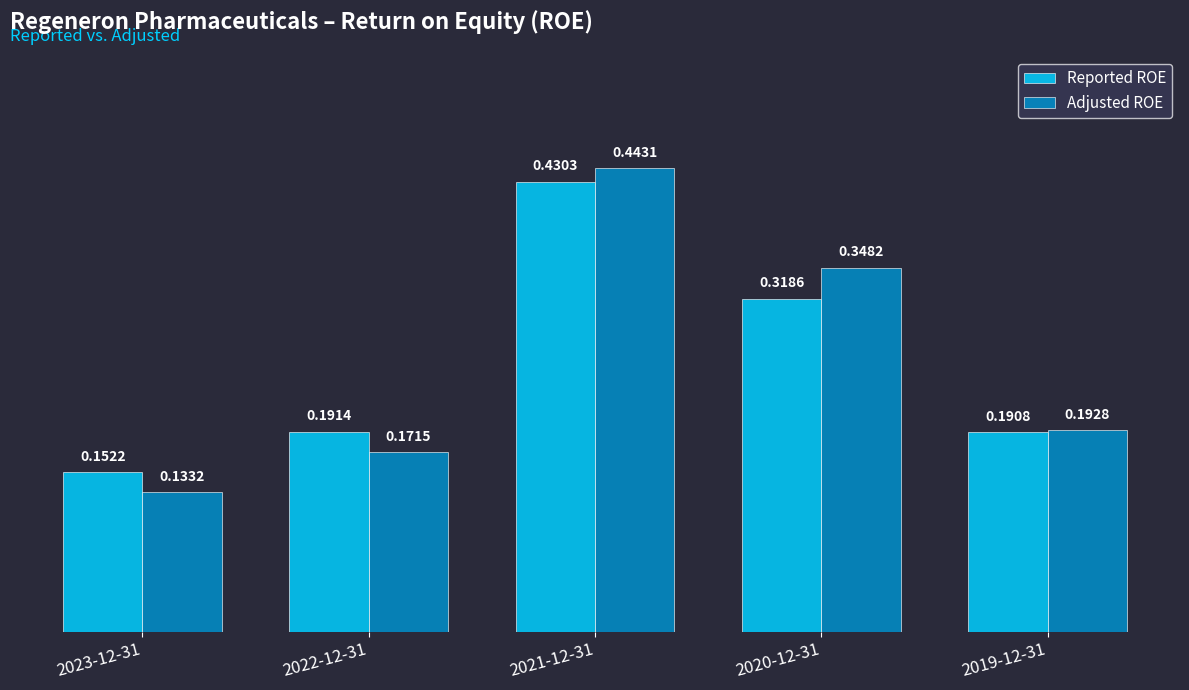

Are the bars horizontal?

No